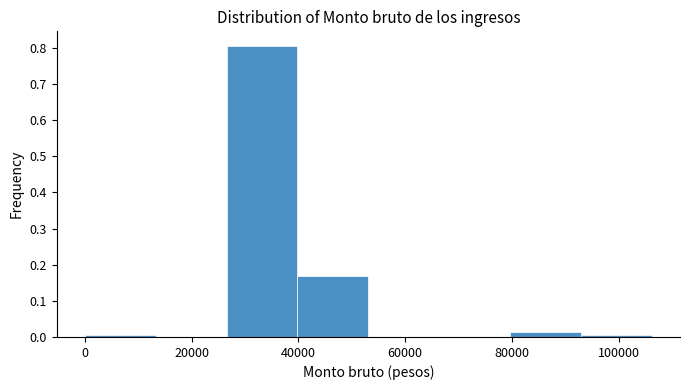

Reading left to right, list every bar in this chart as the range it spans on the x-axis followed by its height. Neither the bar edges nor the heights are printed on the chart, so give them approximately, as read against the axes.

0 to 14000: under 0.01
14000 to 26000: 0
26000 to 40000: 0.81
40000 to 54000: 0.17
54000 to 66000: 0
66000 to 80000: 0
80000 to 92000: 0.01
92000 to 106000: under 0.01